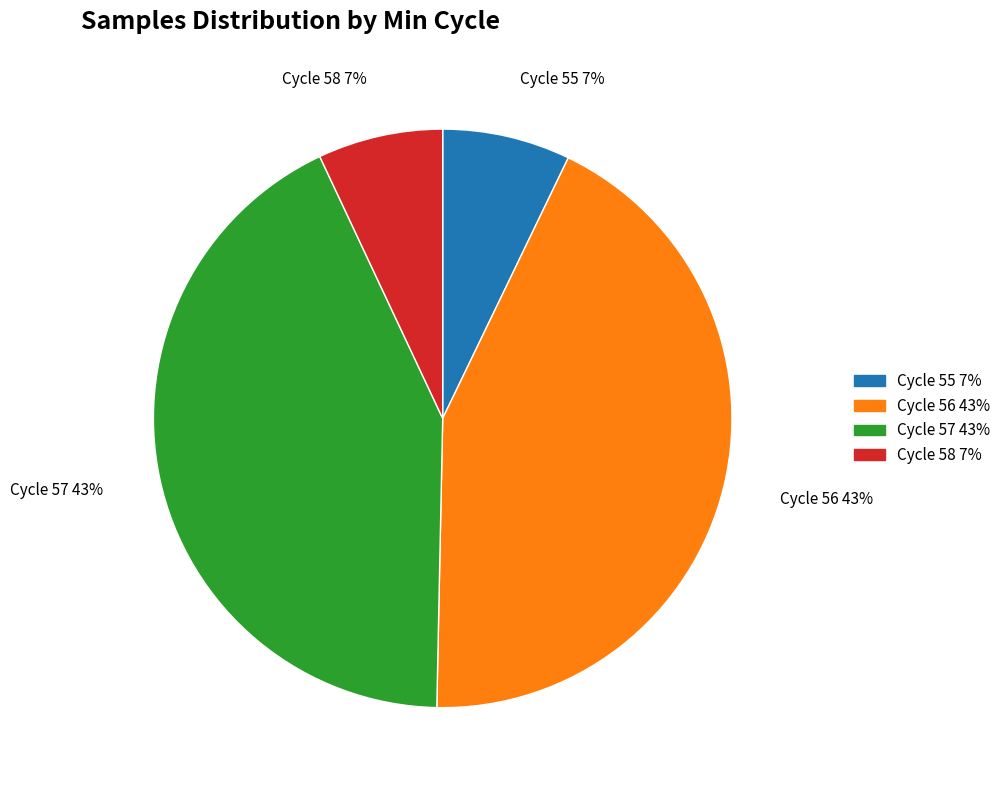

To the nearest percent, what is the average slice percentage?

25%